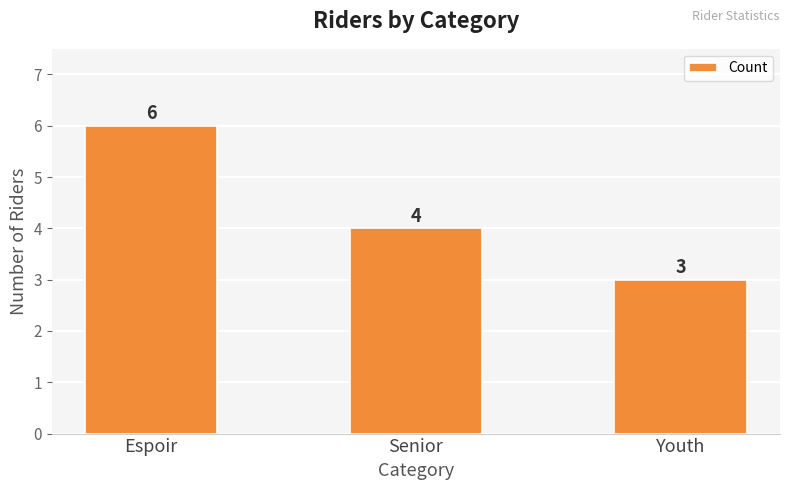

What is the sum of all values?

13